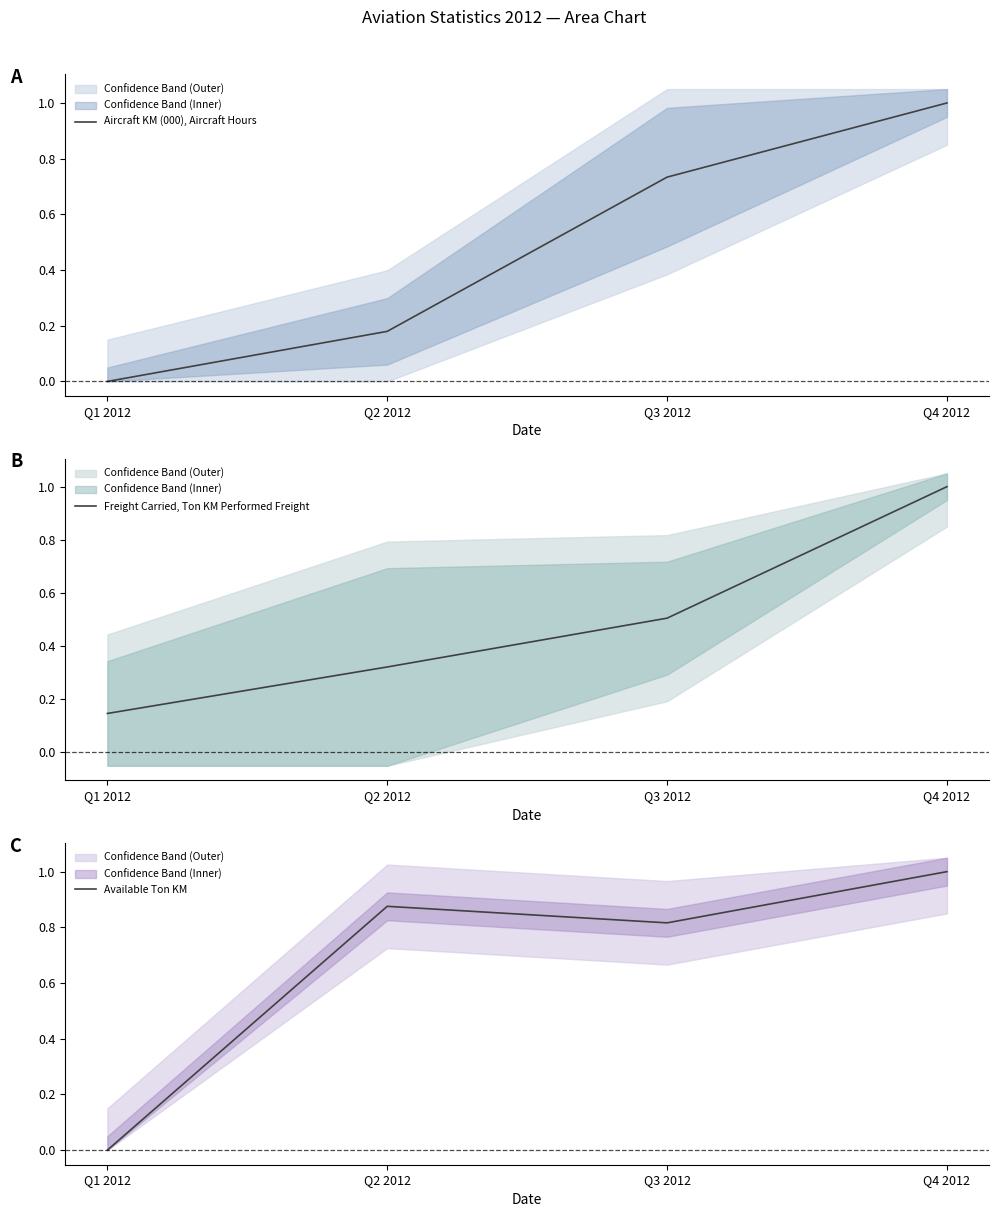

True or false: Available Ton KM and Aircraft KM (000), Aircraft Hours intersect in this chart.

False